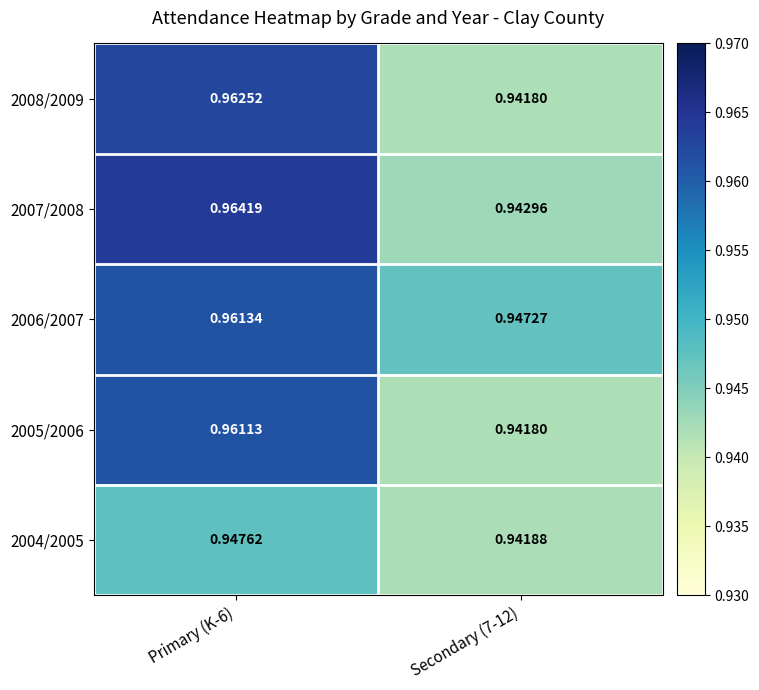

Is the value of 2006/2007 at Primary (K-6) greater than the value of 2008/2009 at Primary (K-6)?

No